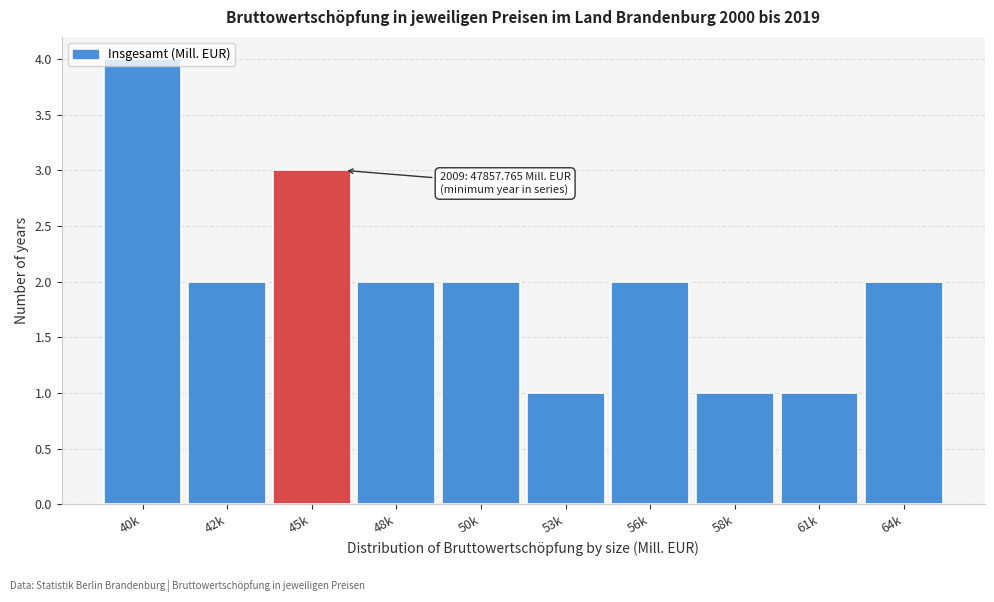

Which category has the highest value across all series?

40k